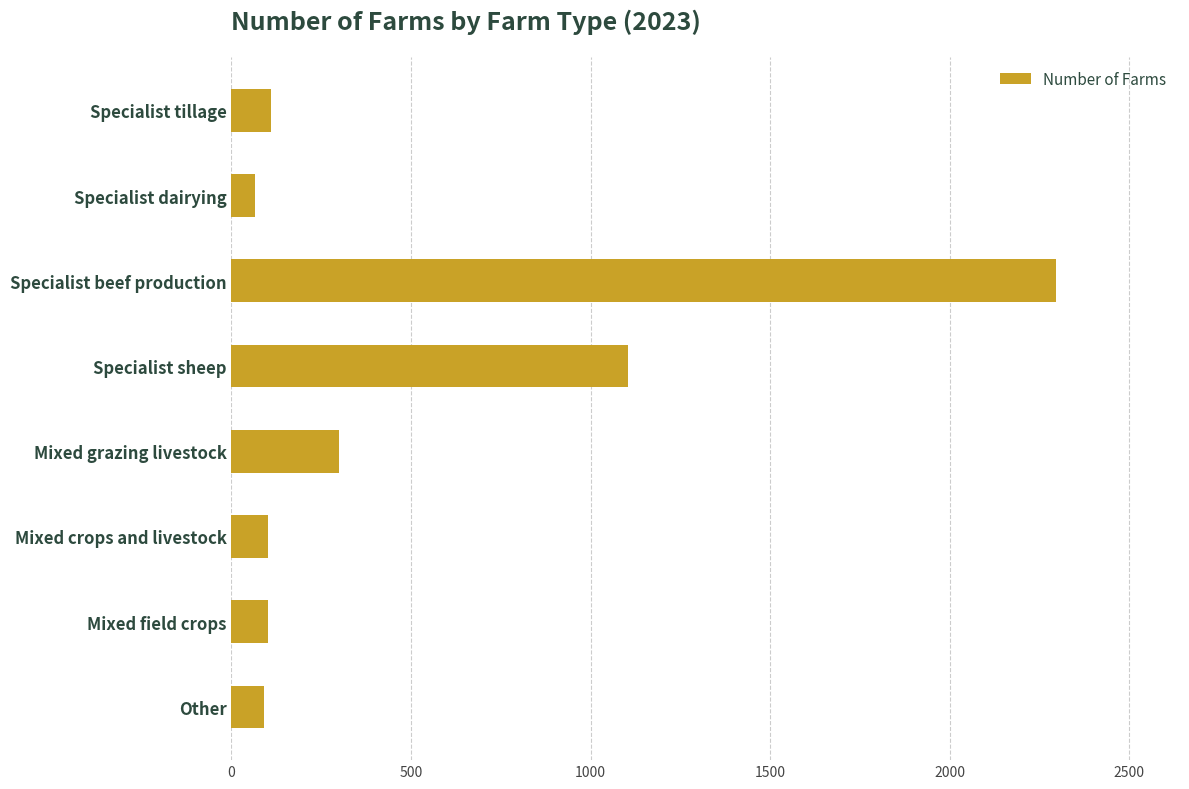

What is the label of the 4th bar from the top?

Specialist sheep